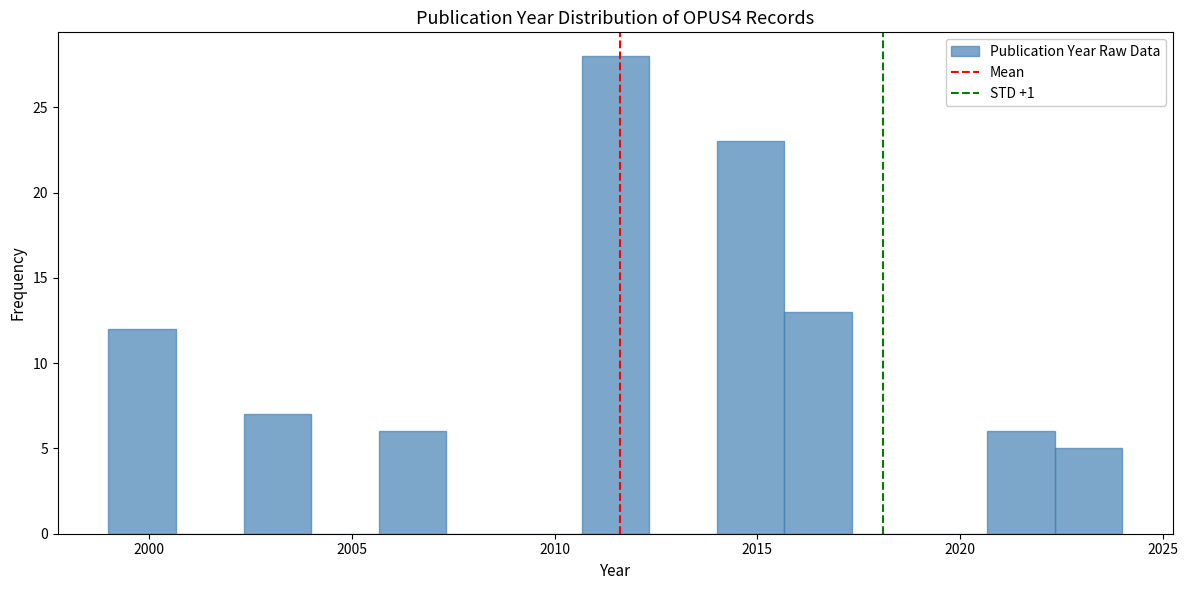

Read against the x-axis, roughly where is the centre of the tallest bar?

2011.5